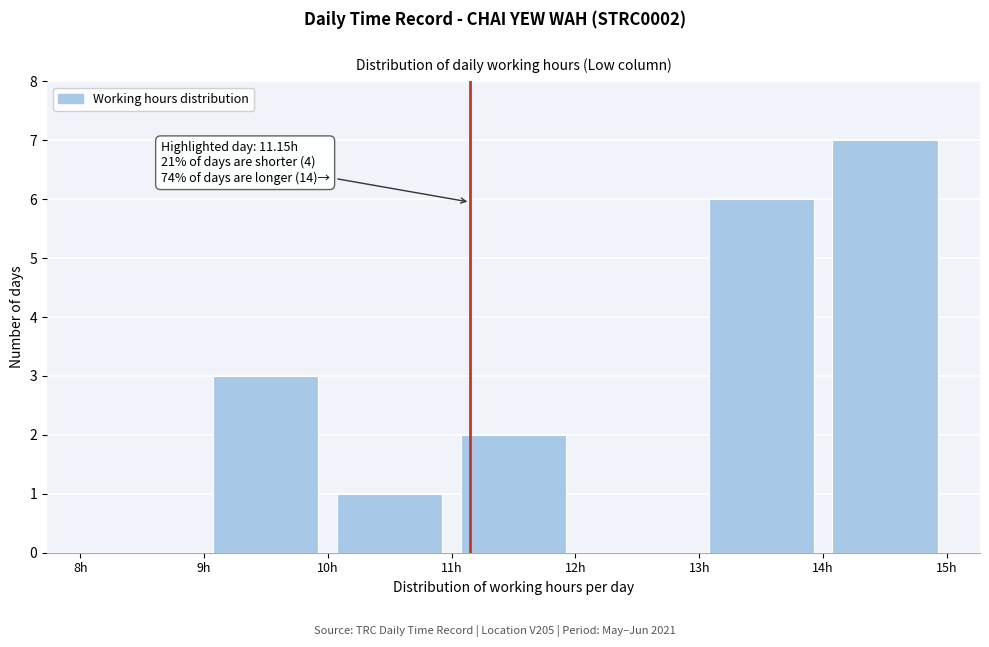

Which range on the x-axis has the tallest bar?

14 to 15